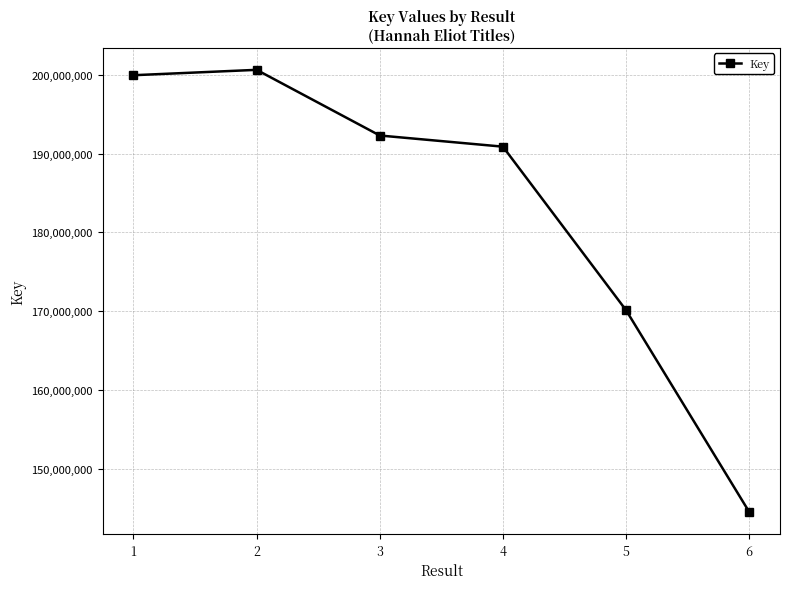

What is the average value?

183058532